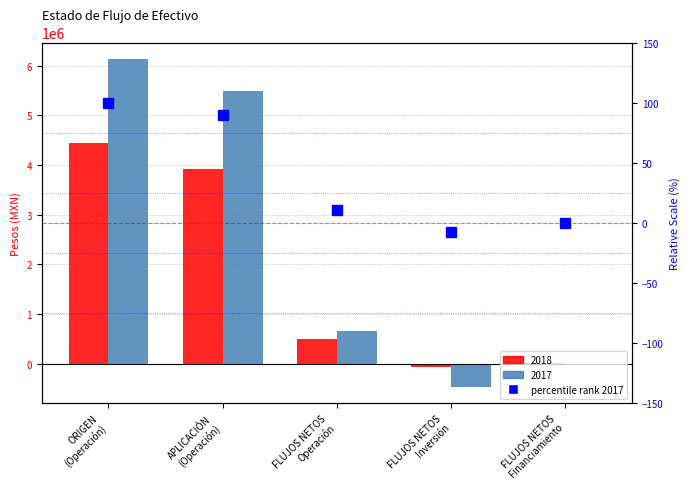

How many categories are shown in the chart?

5